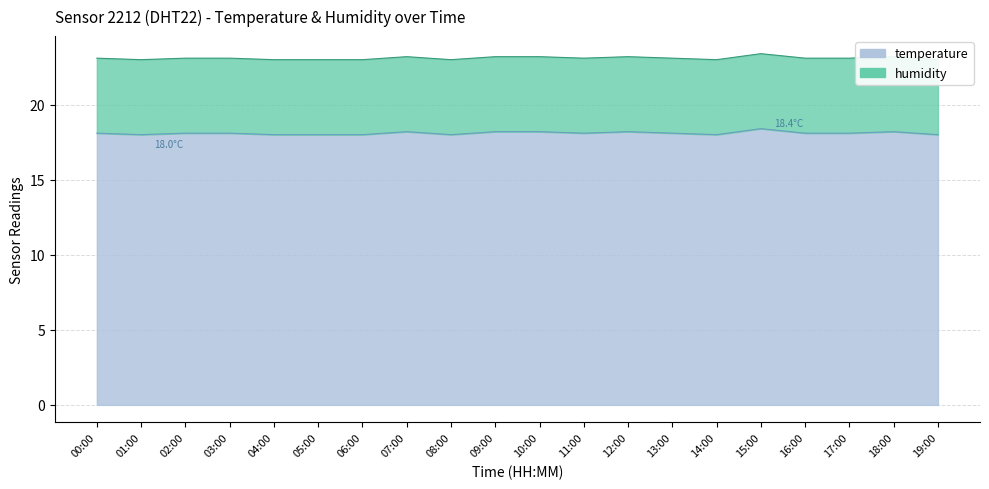

List the labels in order of value, smallest first.

01:00, 04:00, 05:00, 06:00, 08:00, 14:00, 19:00, 00:00, 02:00, 03:00, 11:00, 13:00, 16:00, 17:00, 07:00, 09:00, 10:00, 12:00, 18:00, 15:00